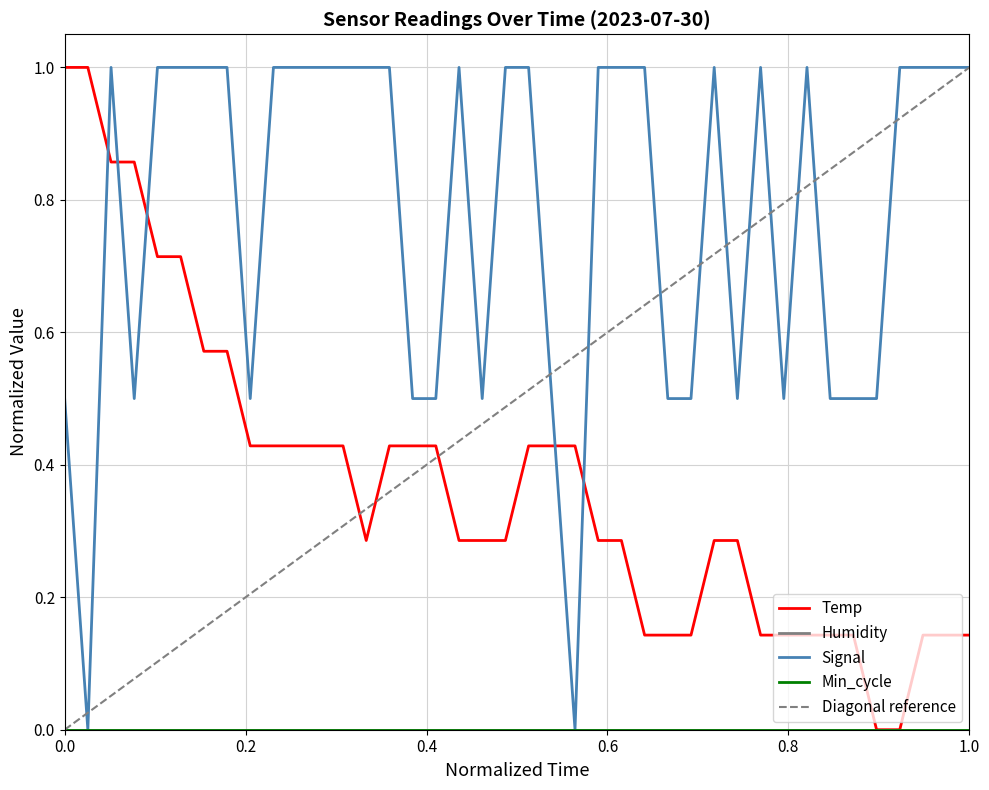

Which series has the largest total across all categories?

Signal